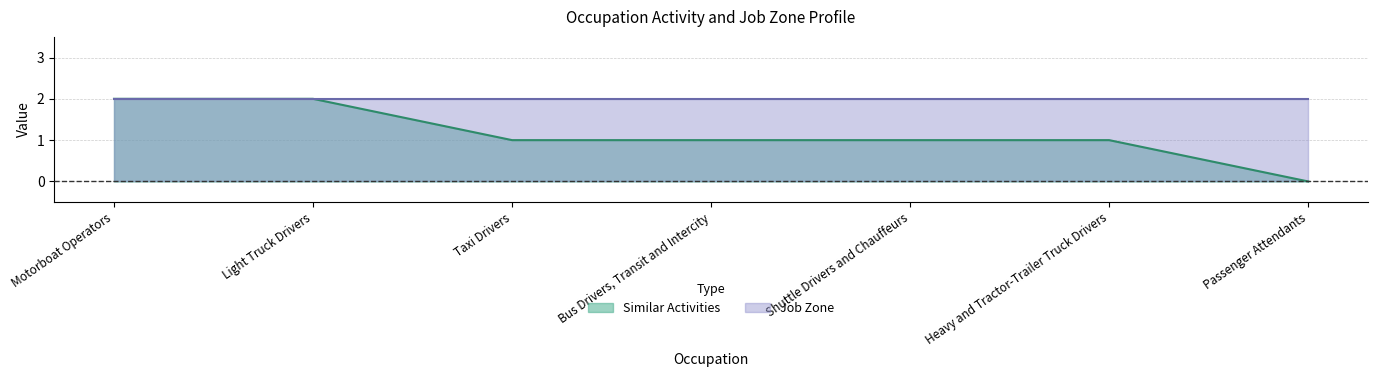

Does the chart have visible grid lines?

Yes